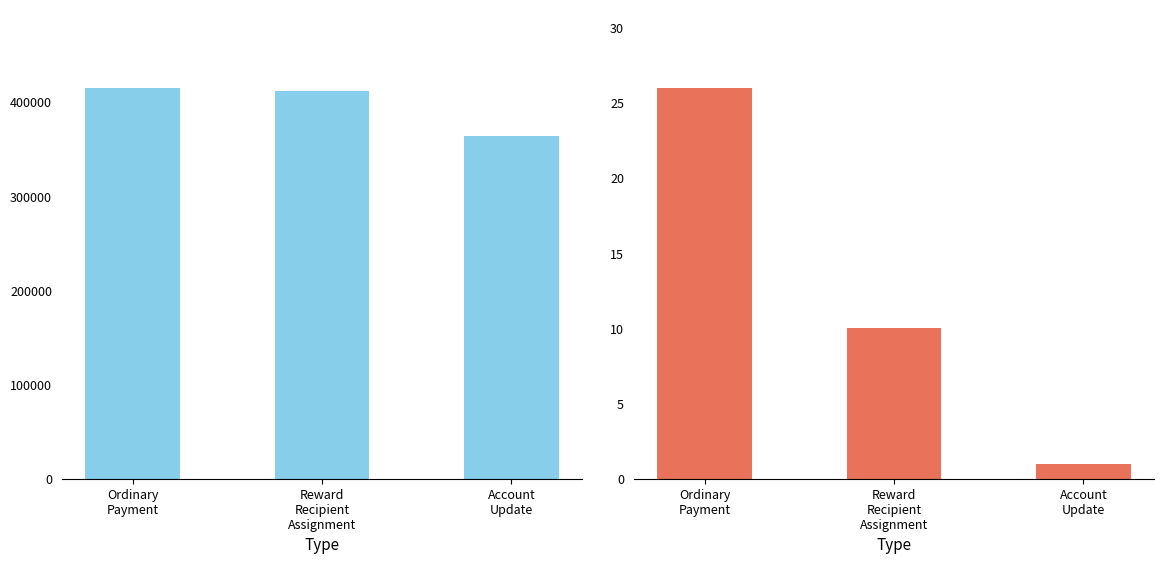

Reading left to right, list all the values displayed in this chart.

Height: 415062	412053	363632
Count: 26	10	1